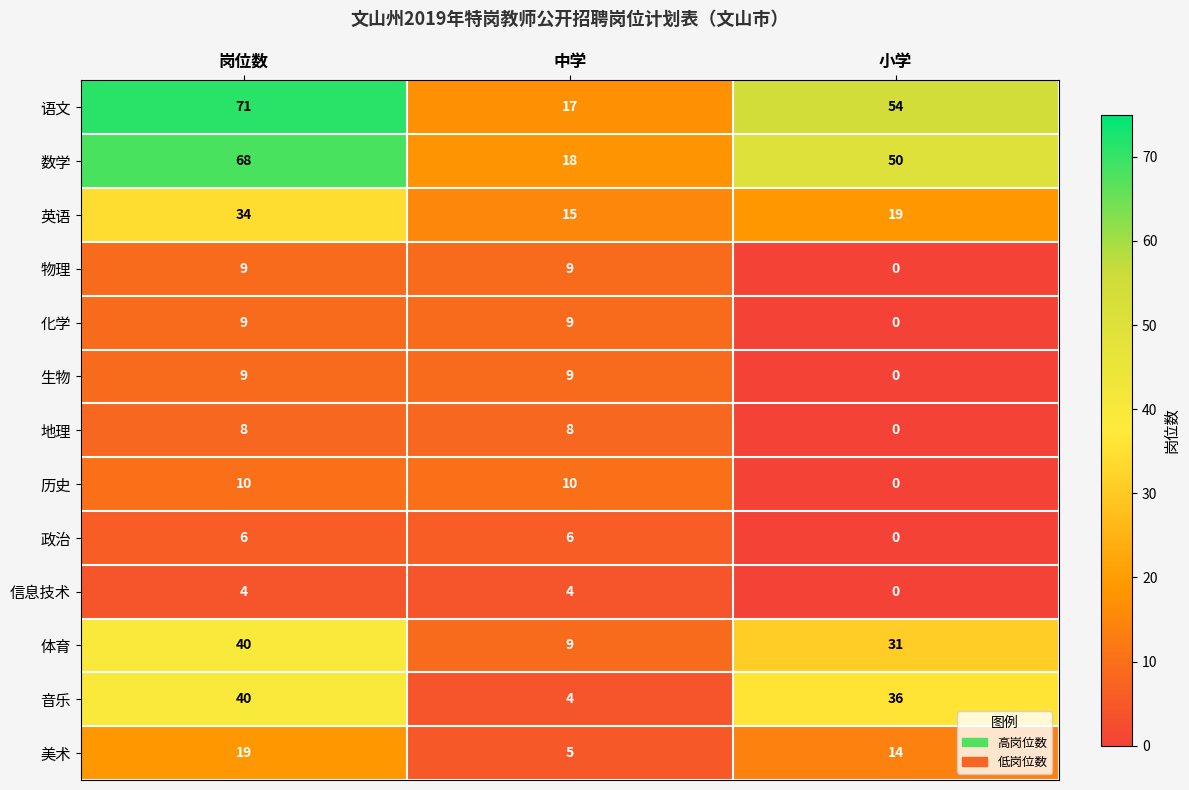

At which category is the sum across all series the highest?

岗位数